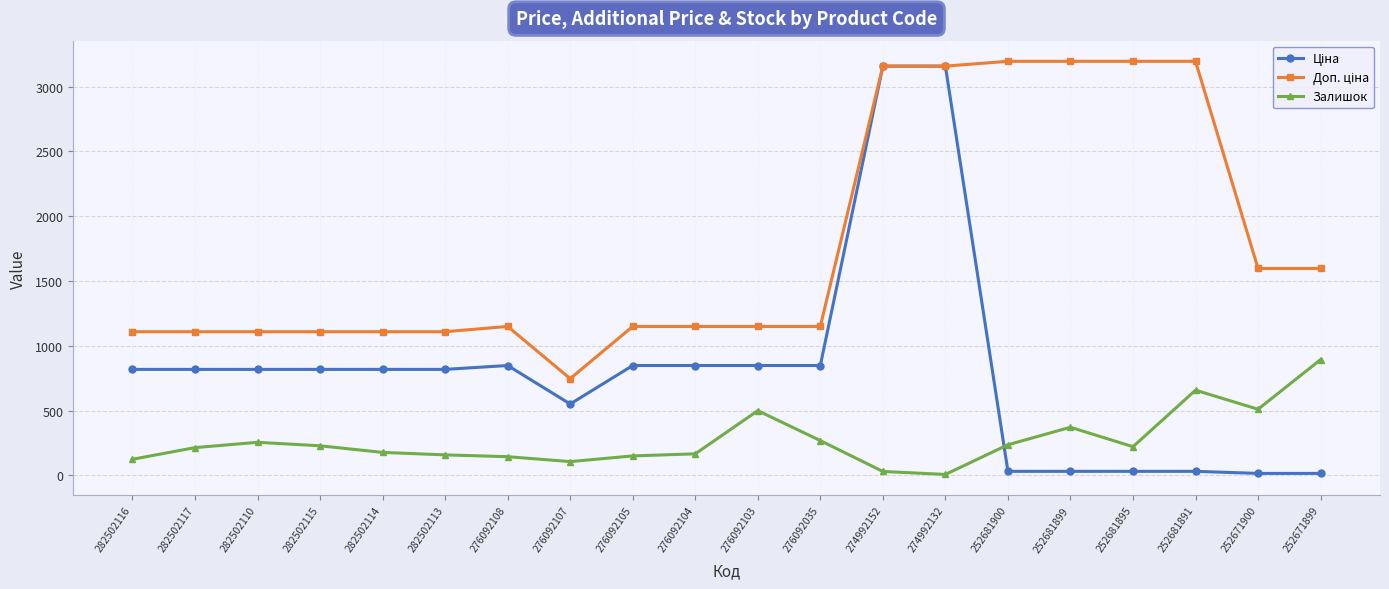

True or false: Залишок has a value of 167.0 at 276092104.

True